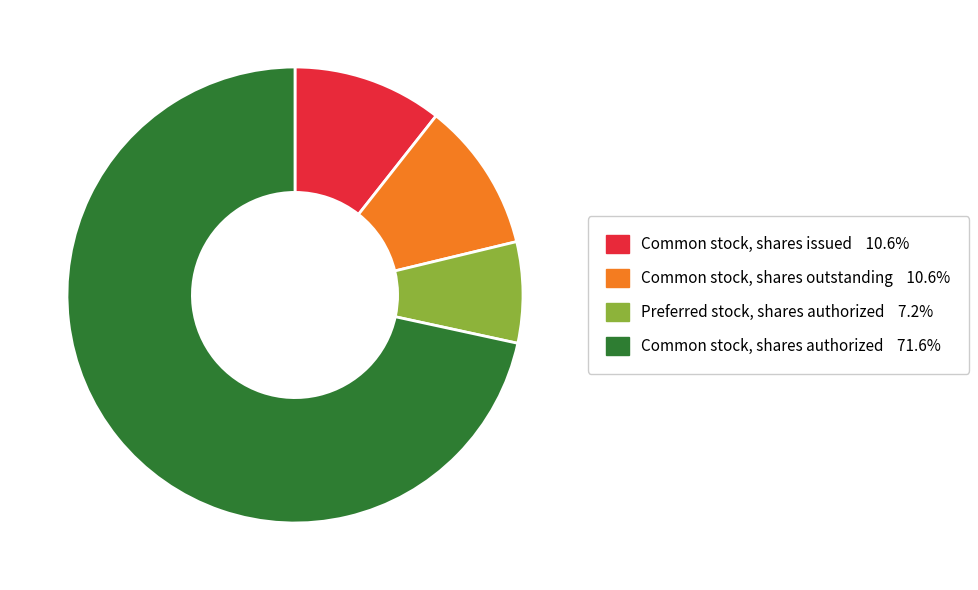

Which category has the smallest portion of the pie?

Preferred stock, shares authorized